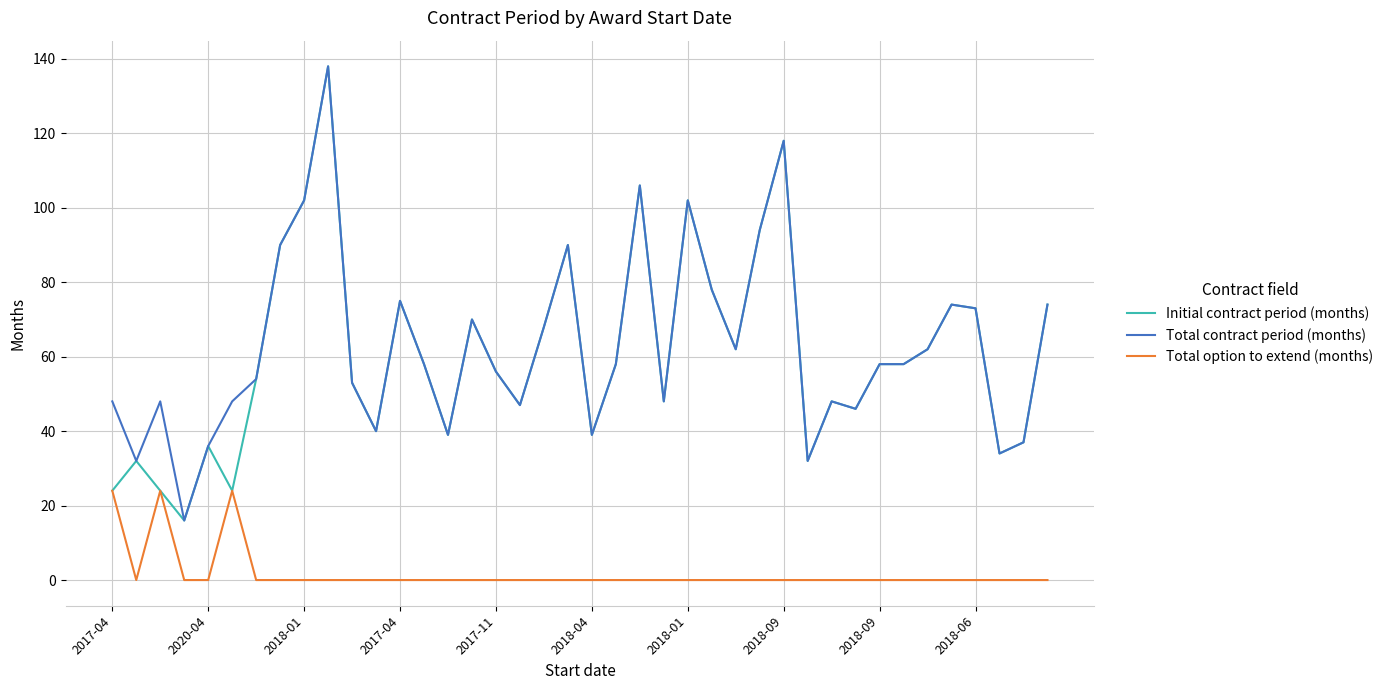

True or false: Total contract period (months) and Total option to extend (months) cross at least once.

False